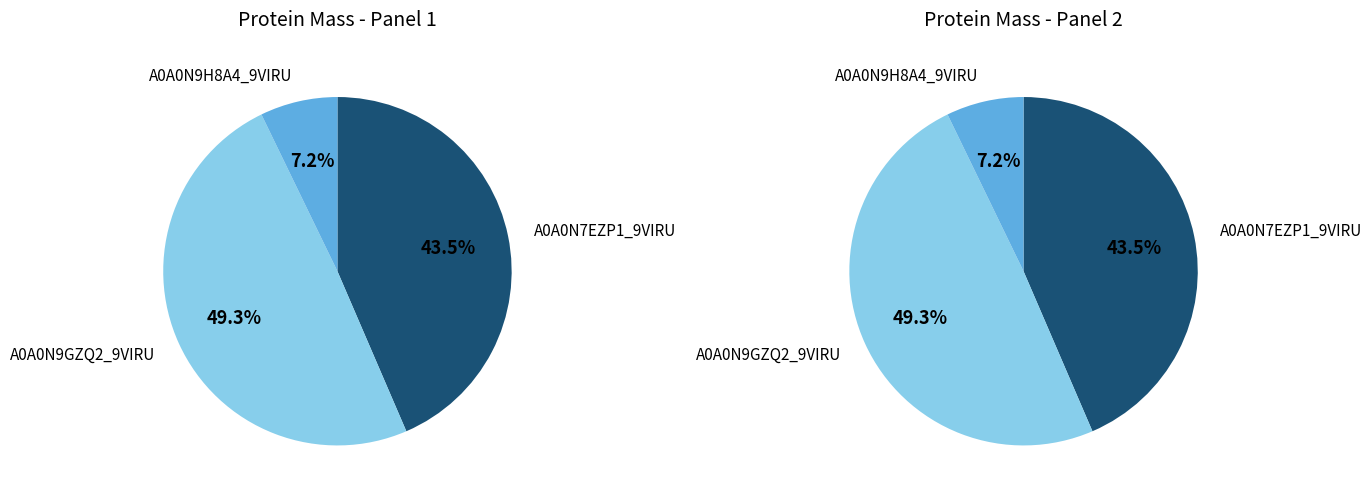

To the nearest percent, what is the difference between the largest and smallest slice percentages?

42%